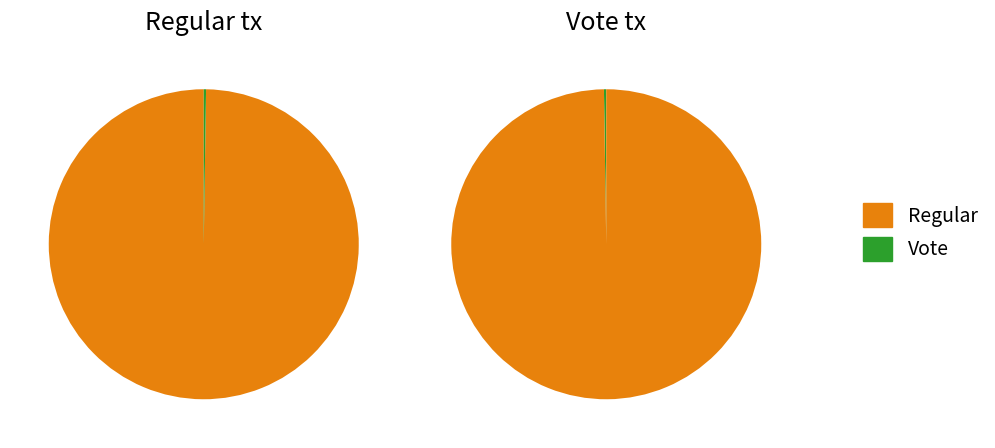

The Vote slice represents 6% of the pie. True or false?

False